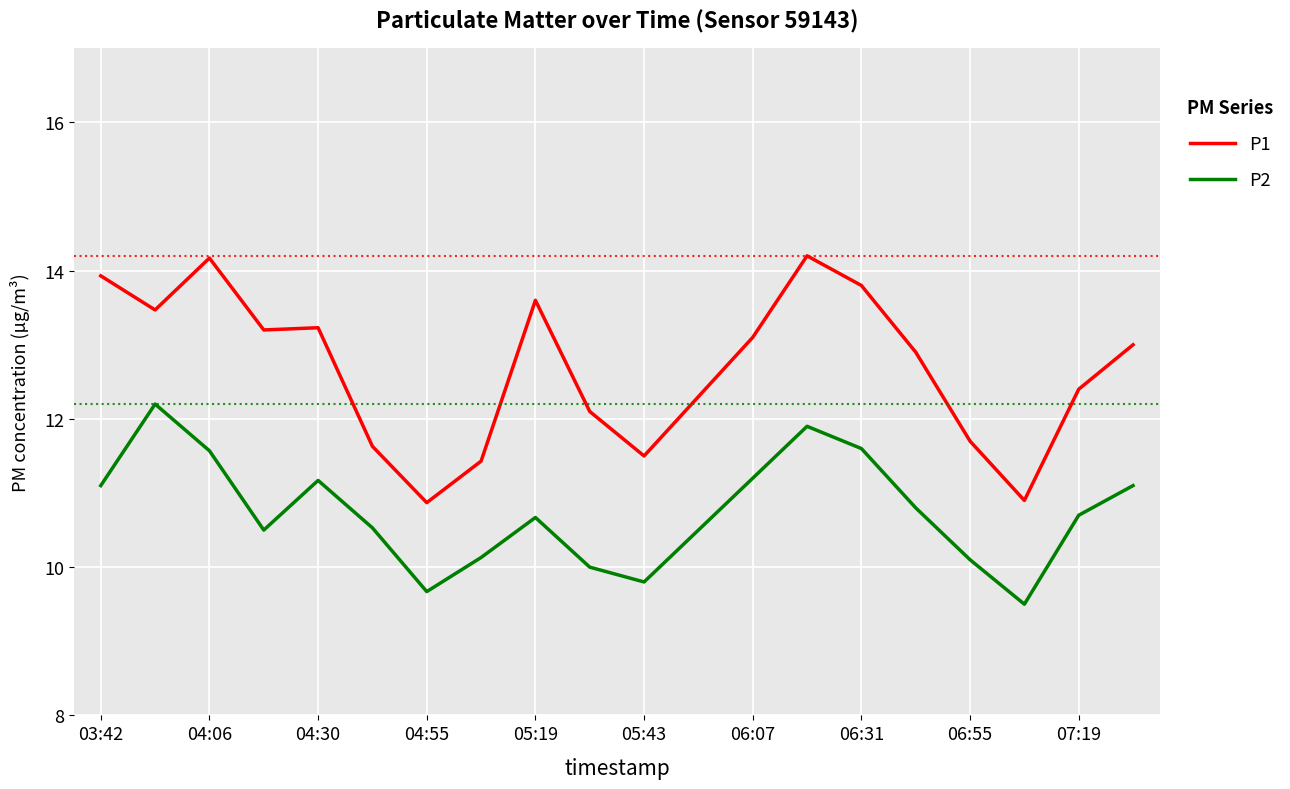

What is the minimum value shown in the chart?

9.5